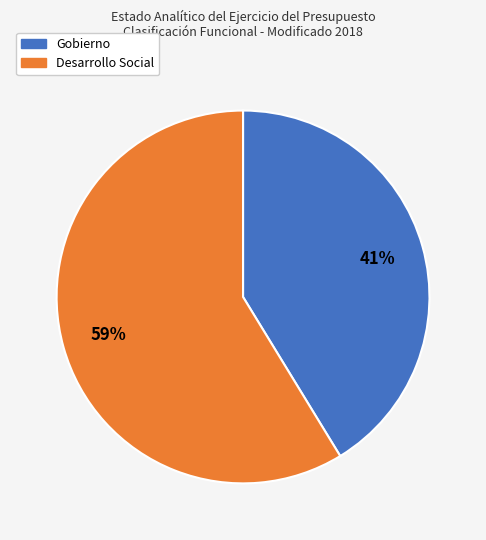

Is there a majority slice in this chart?

Yes